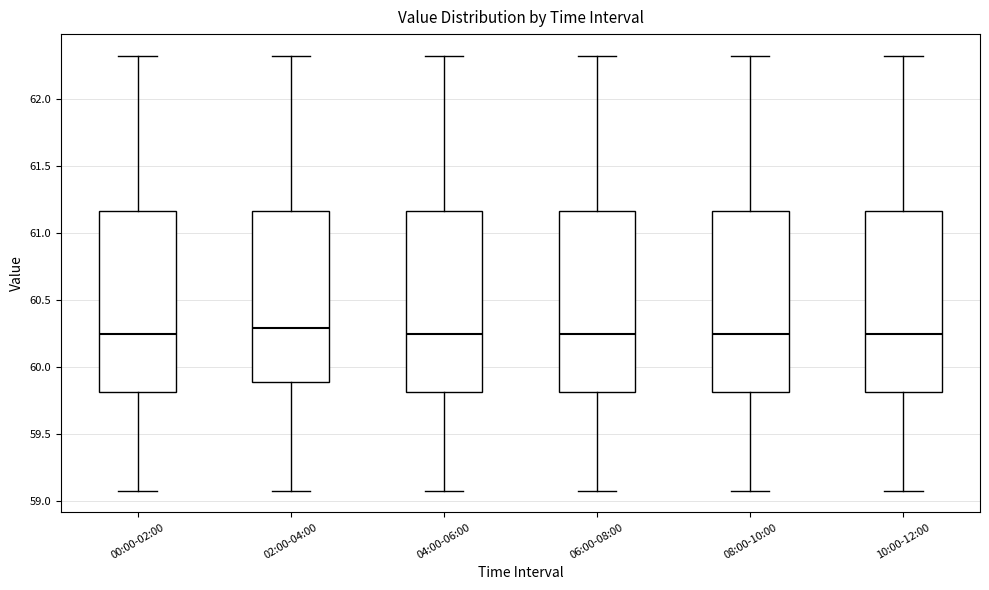

Reading left to right, read every box against the y-axis: the position of its median line, the range the box covers, and the ends of its whiskers. The values are not printed on the chart, so give them approximately, as read against the axis.

00:00-02:00: median 60.25, box 59.80 to 61.15, whiskers 59.10 to 62.30
02:00-04:00: median 60.30, box 59.90 to 61.15, whiskers 59.10 to 62.30
04:00-06:00: median 60.25, box 59.80 to 61.15, whiskers 59.10 to 62.30
06:00-08:00: median 60.25, box 59.80 to 61.15, whiskers 59.10 to 62.30
08:00-10:00: median 60.25, box 59.80 to 61.15, whiskers 59.10 to 62.30
10:00-12:00: median 60.25, box 59.80 to 61.15, whiskers 59.10 to 62.30